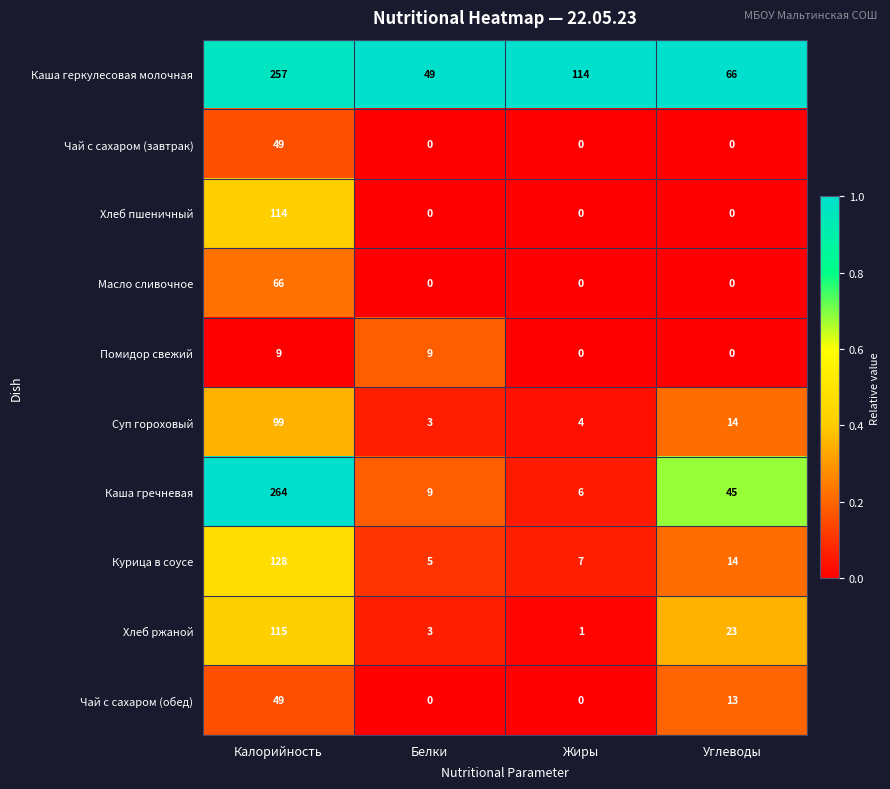

What is the maximum value for Суп гороховый?

99